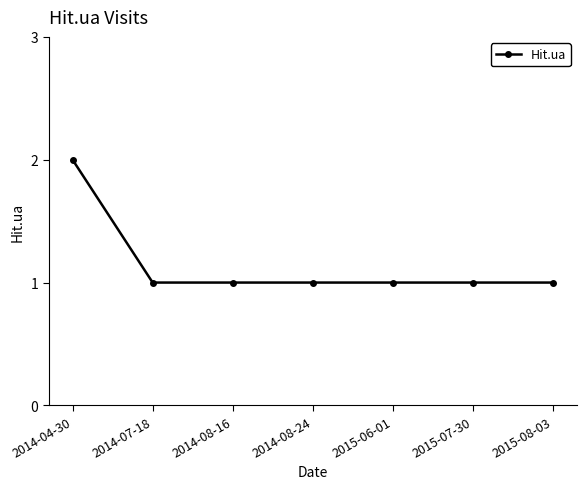

Reading left to right, extract all data points from this chart.

2	1	1	1	1	1	1